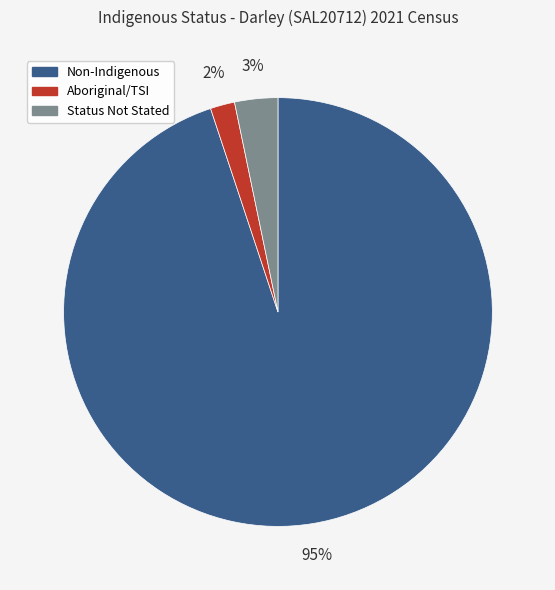

Is there a majority slice in this chart?

Yes